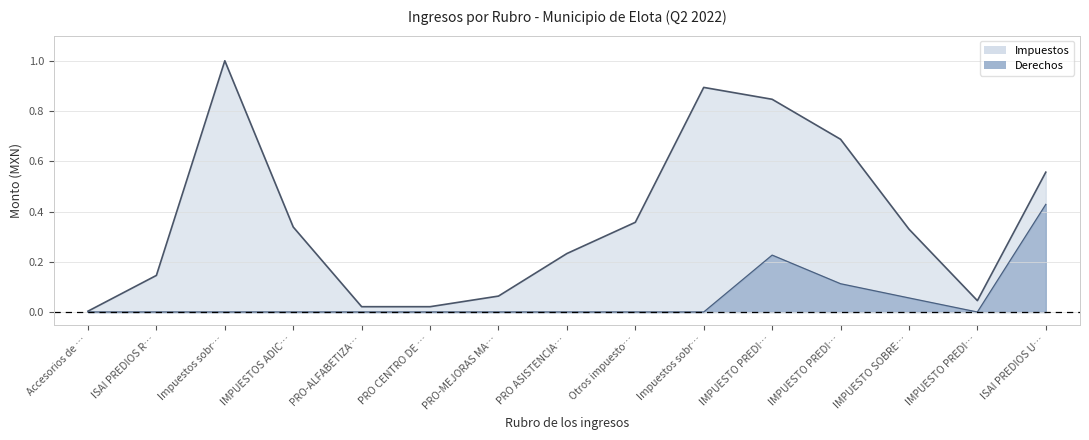

Does the chart have visible grid lines?

Yes